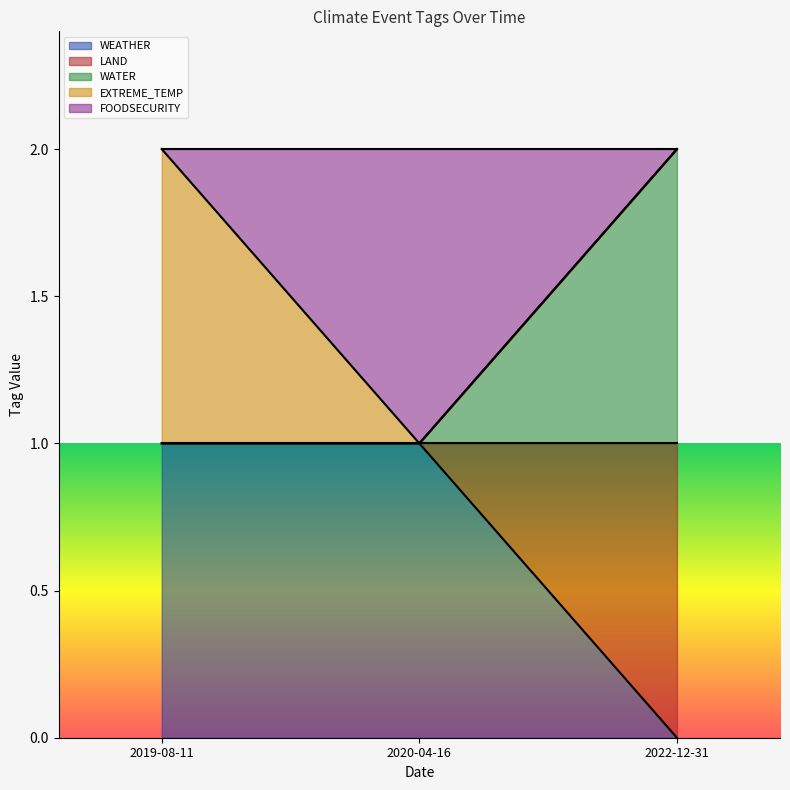

At which label does WEATHER reach its peak?

2020-04-16